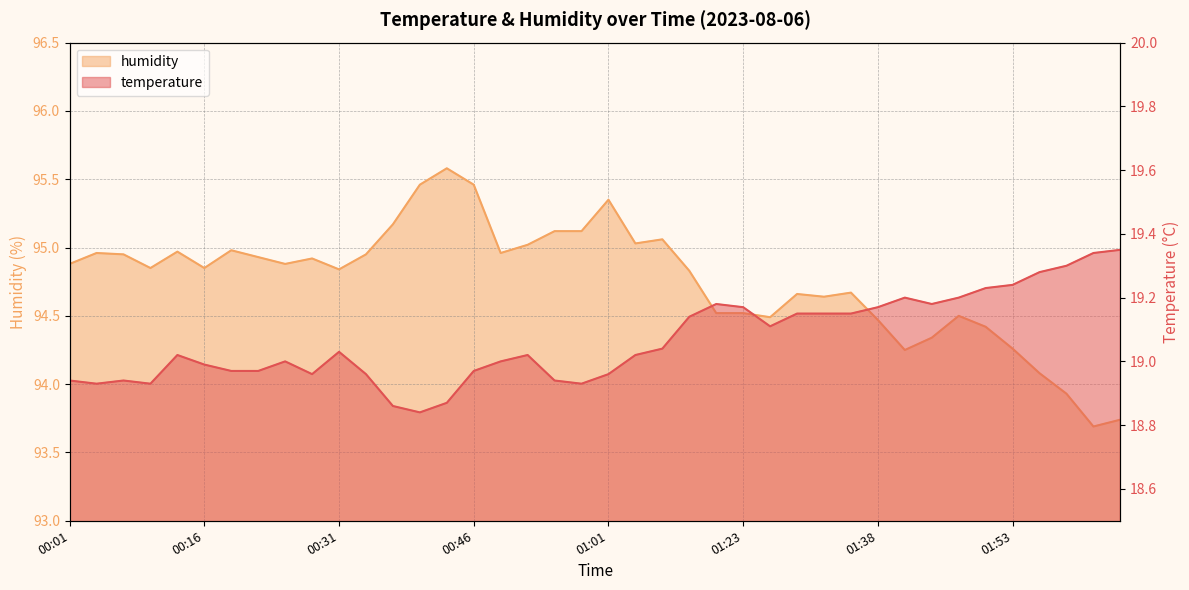

Which label corresponds to the largest value in the chart?

00:43